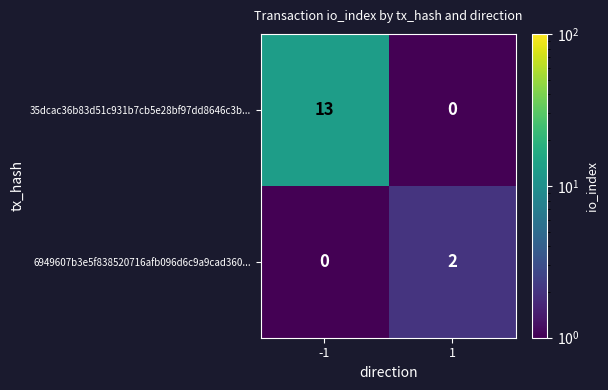

Between -1 and 1, which series saw the biggest shift?

35dcac36b83d51c931b7cb5e28bf97dd8646c3b...